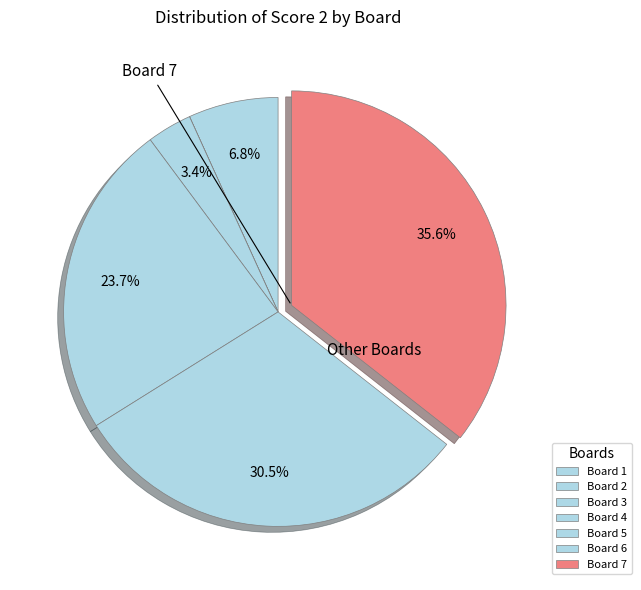

Approximately how many times larger is the value at Board 7 compared to Board 5?

1.5